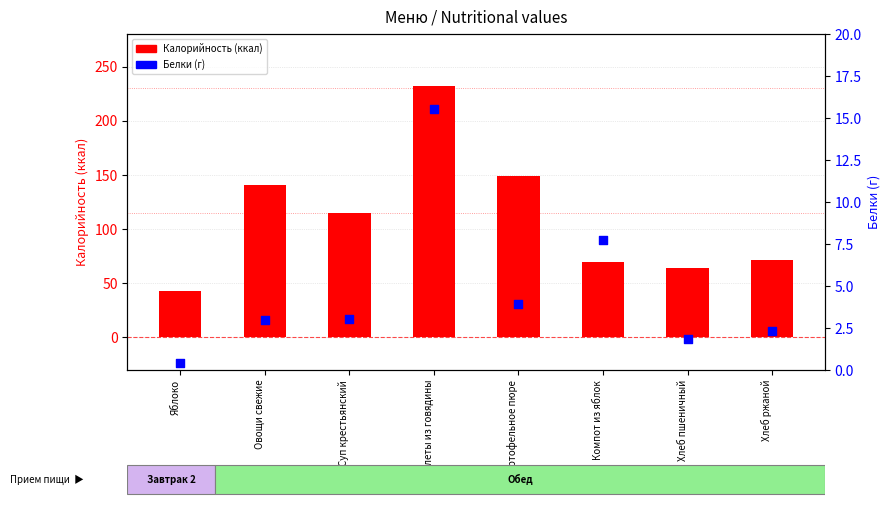

Which series reaches the minimum Y coordinate?

Белки (г)